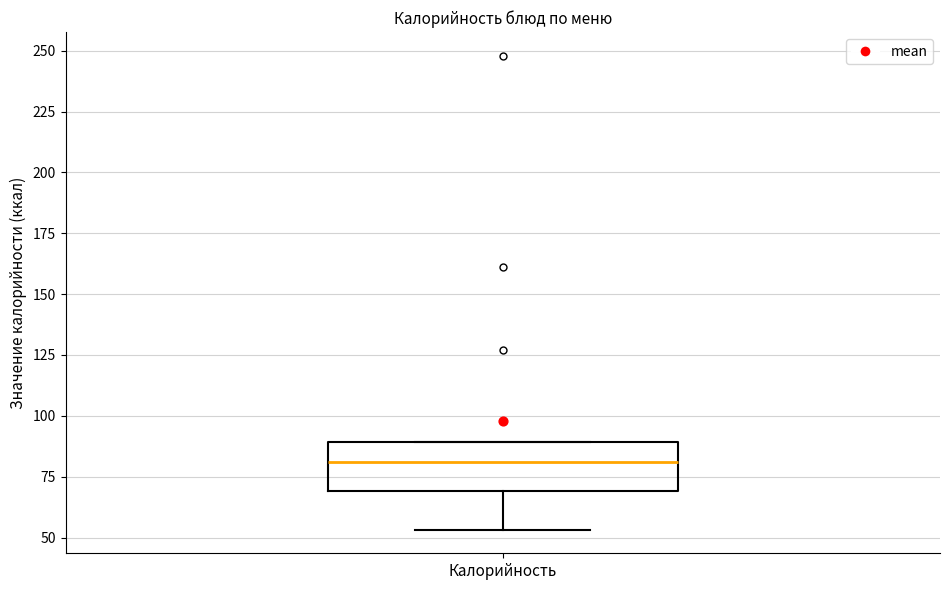

Transcribe this box plot: give where the median line is, the range the box spans, and where the two whiskers end, as read against the y-axis. The values are not printed on the chart, so give them approximately, as read against the axis.

median 80, box 70 to 90, whiskers 55 to 90